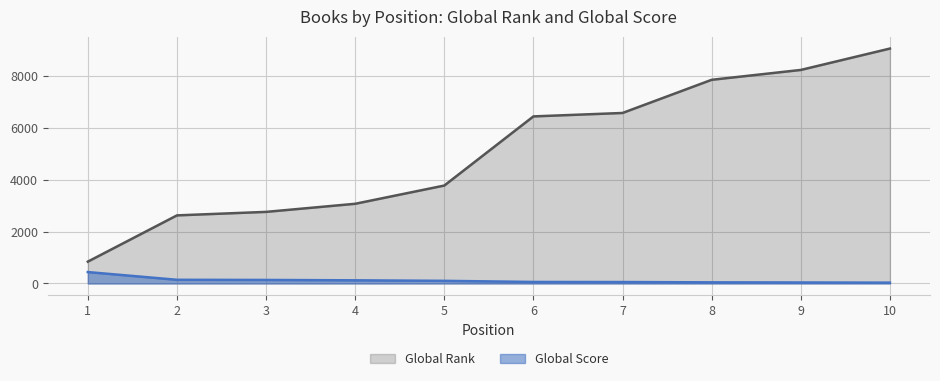

What is the value of the Global Score point at the 3rd from the left?

136